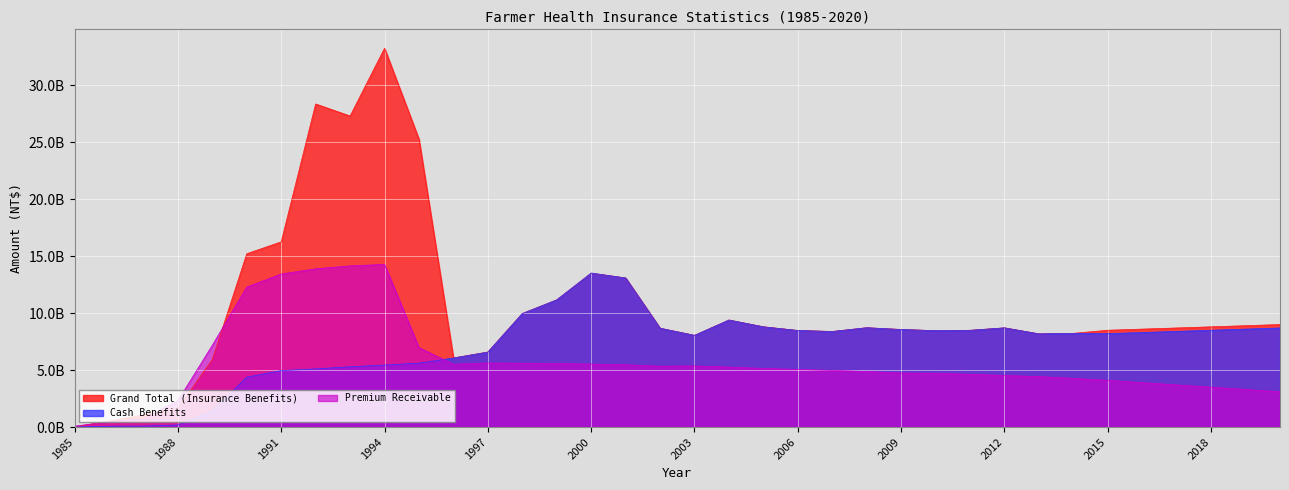

The Cash Benefits series shows 11860038208 at 2018. True or false?

False